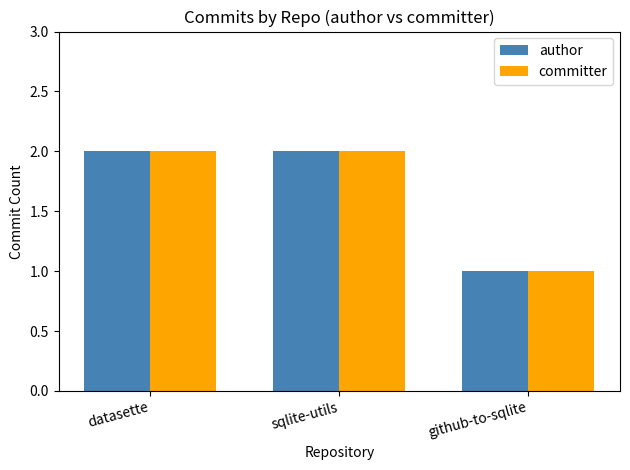

What is the value of the committer bar at the 2nd from the left?

2